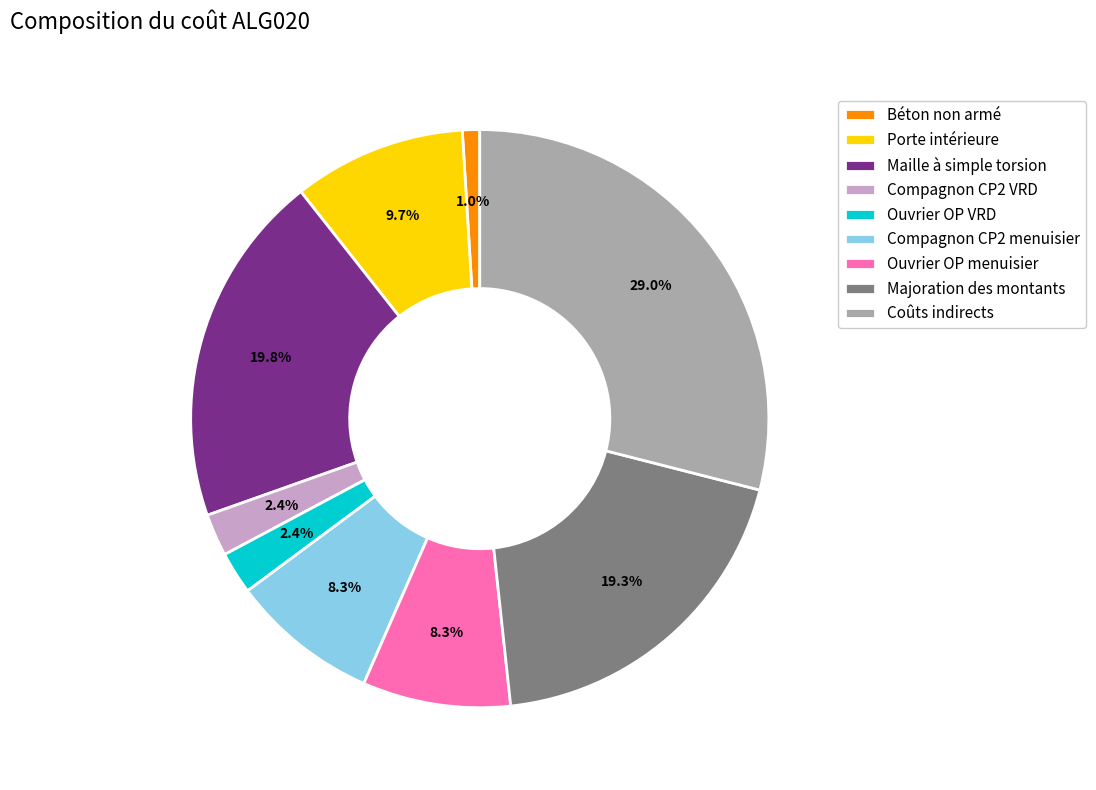

Approximately how many times larger is the value at Porte intérieure compared to Coûts indirects?

0.3